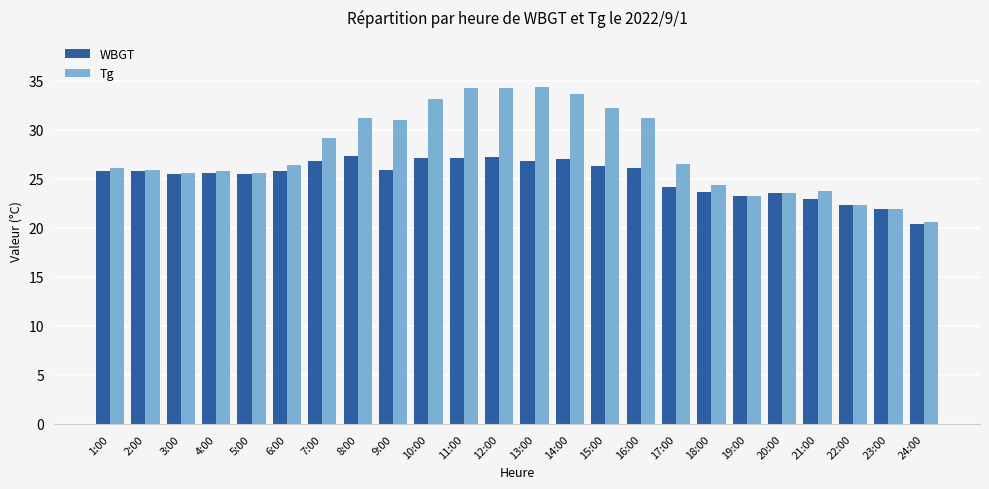

How many bars are there in total?

48